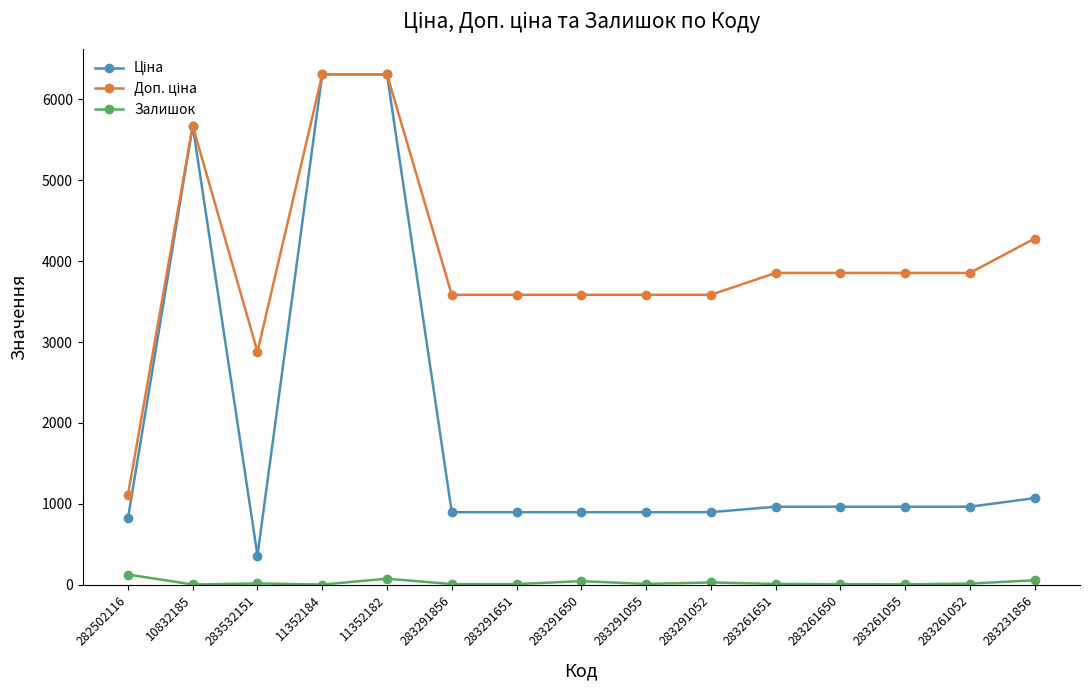

How many values in the Залишок series are below 9?

6